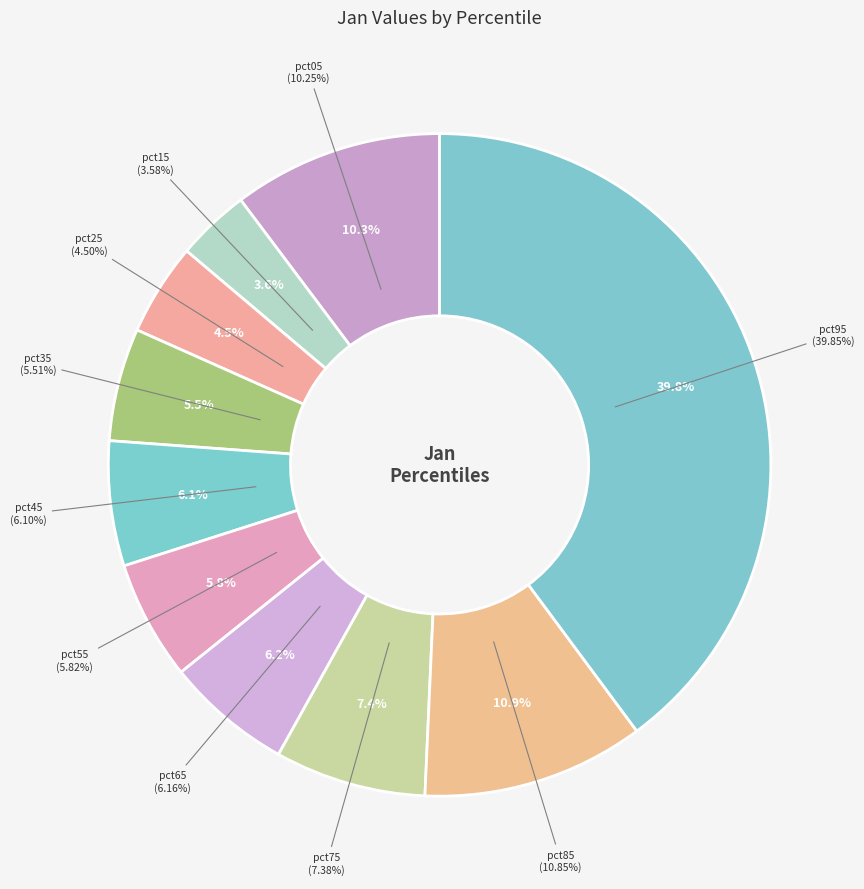

To the nearest percent, what is the difference between the pct75 and pct85 slice percentages?

3%